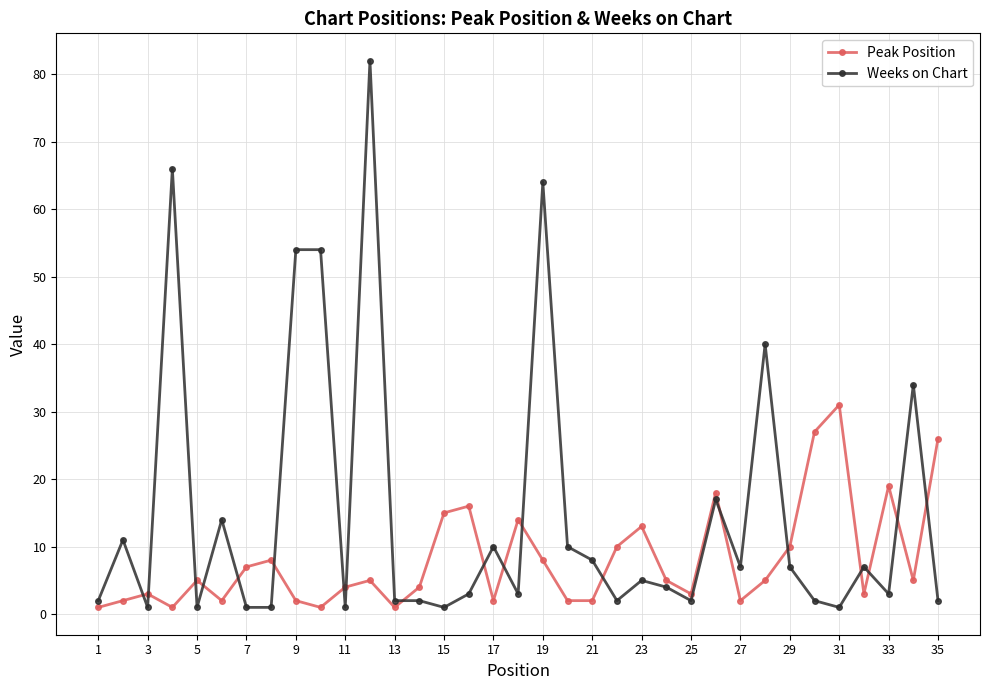

Which series has the largest total across all categories?

Weeks on Chart